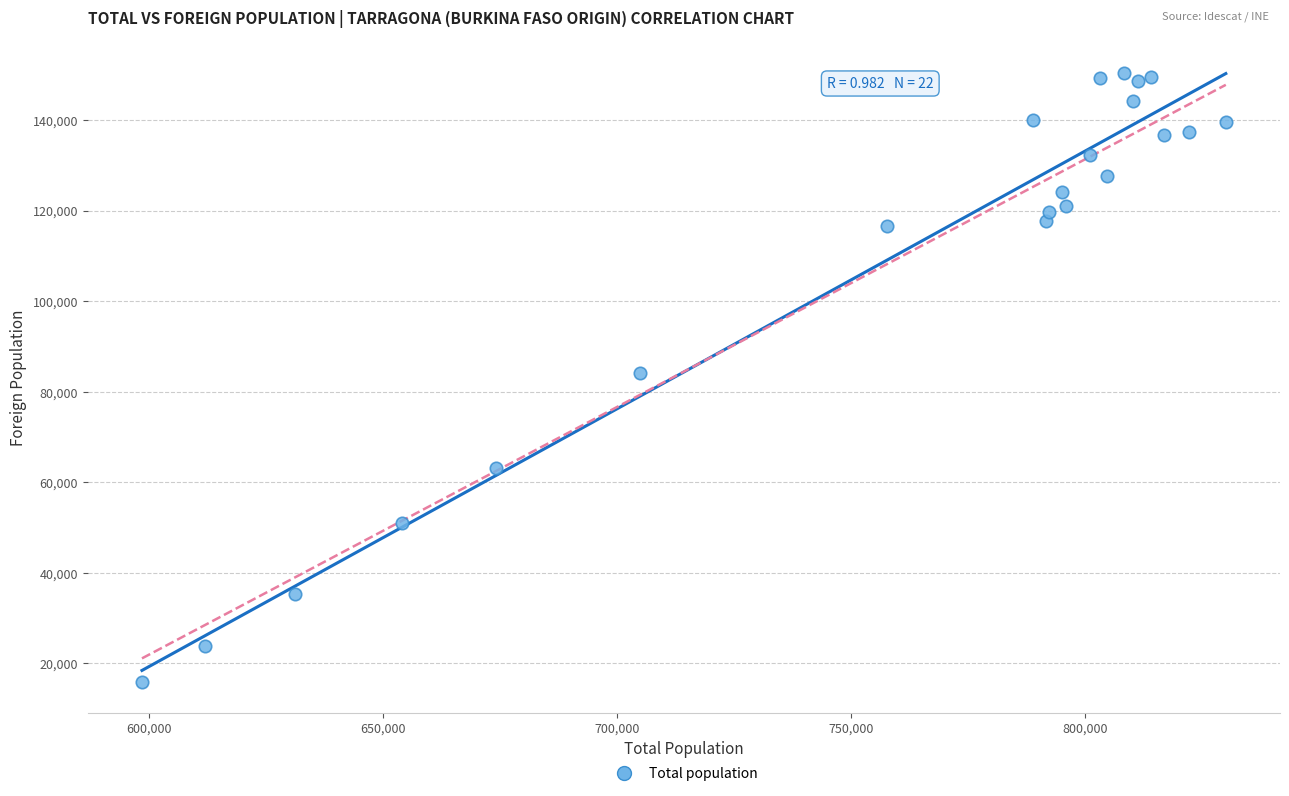

What is the range of X values (max minus min)?

231542